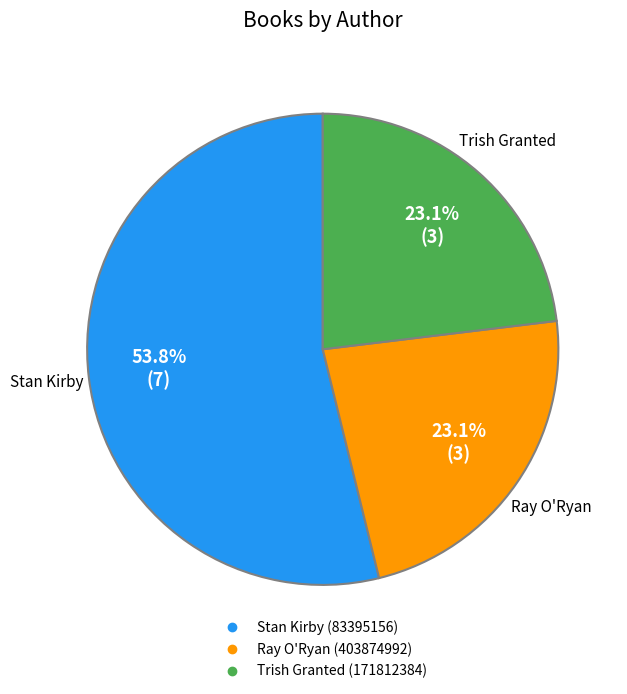

Is there a majority slice in this chart?

Yes